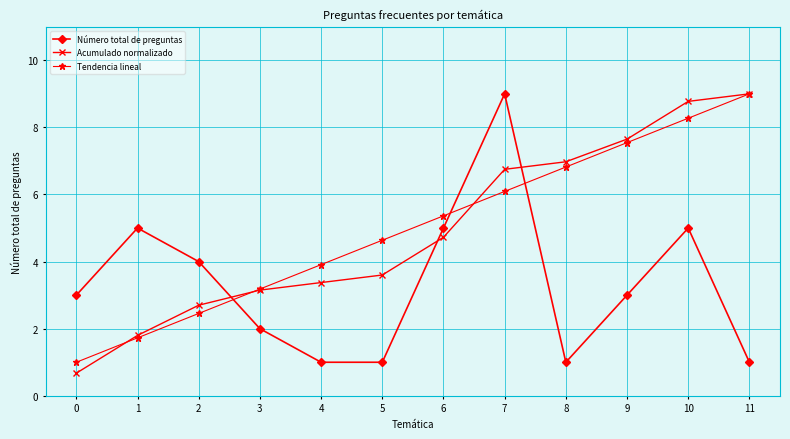

Rank the categories by Acumulado normalizado value from lowest to highest.

0, 1, 2, 3, 4, 5, 6, 7, 8, 9, 10, 11